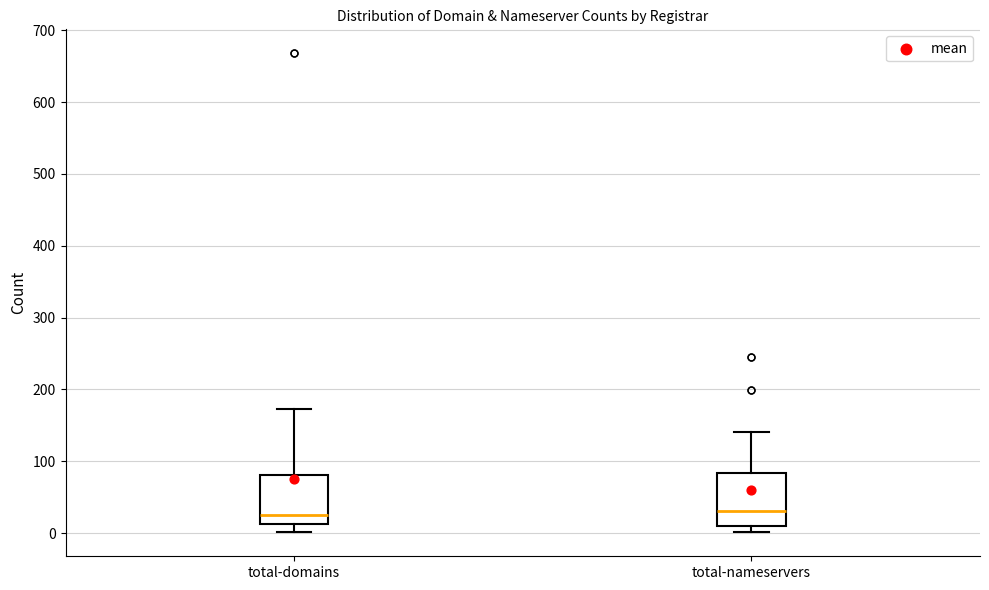

Where does the median line of the box for total-nameservers sit on the y-axis? The values are not printed on the chart, so give them approximately, as read against the axis.

30